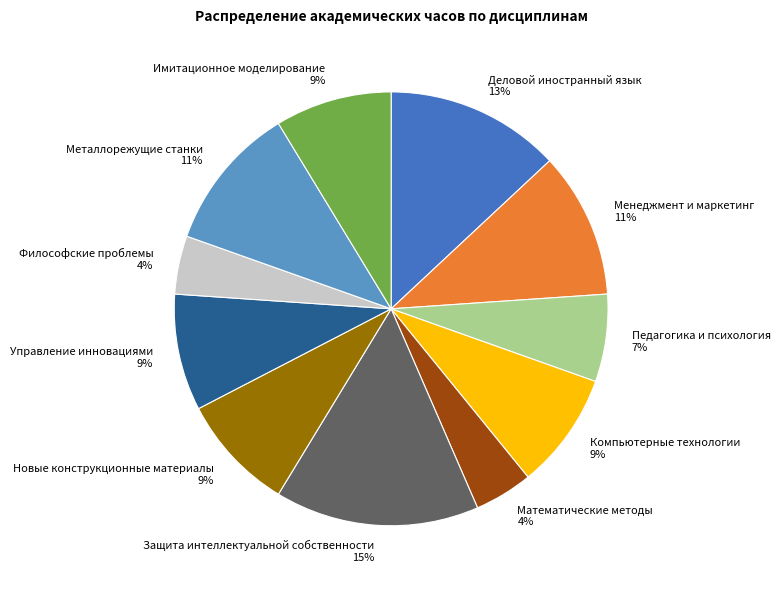

Approximately how many times larger is the value at Имитационное моделирование 9% compared to Защита интеллектуальной собственности 15%?

0.6